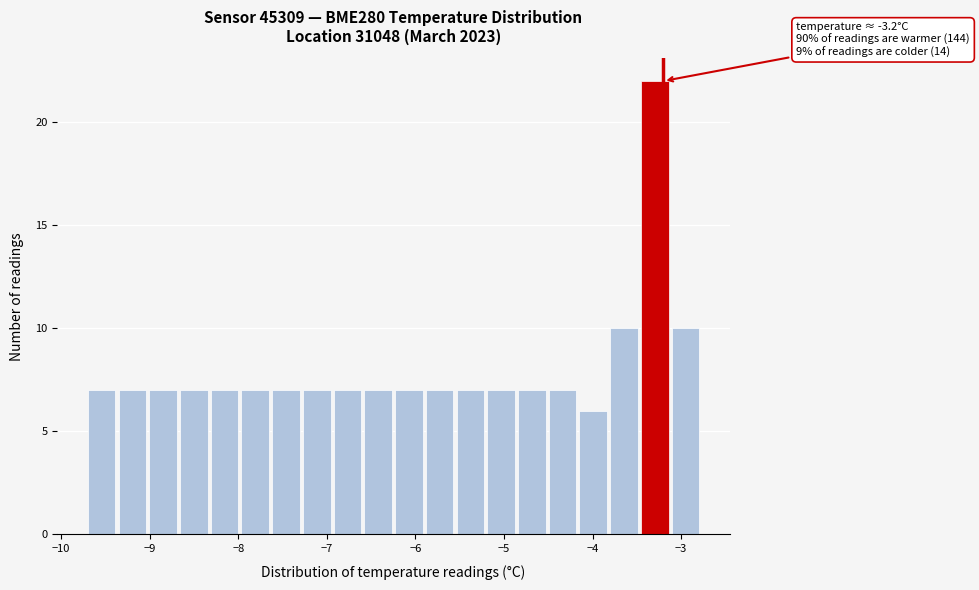

Read against the x-axis, roughly where is the centre of the tallest bar?

-3.3